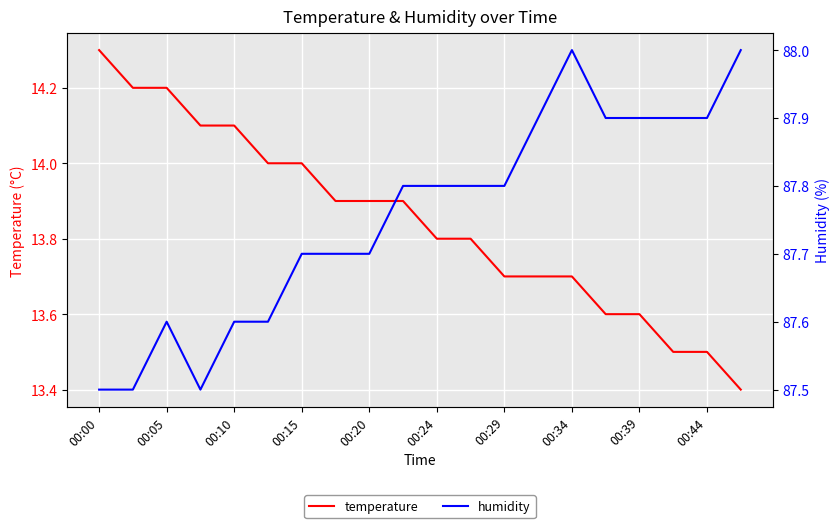

What is the maximum value for temperature?

14.3